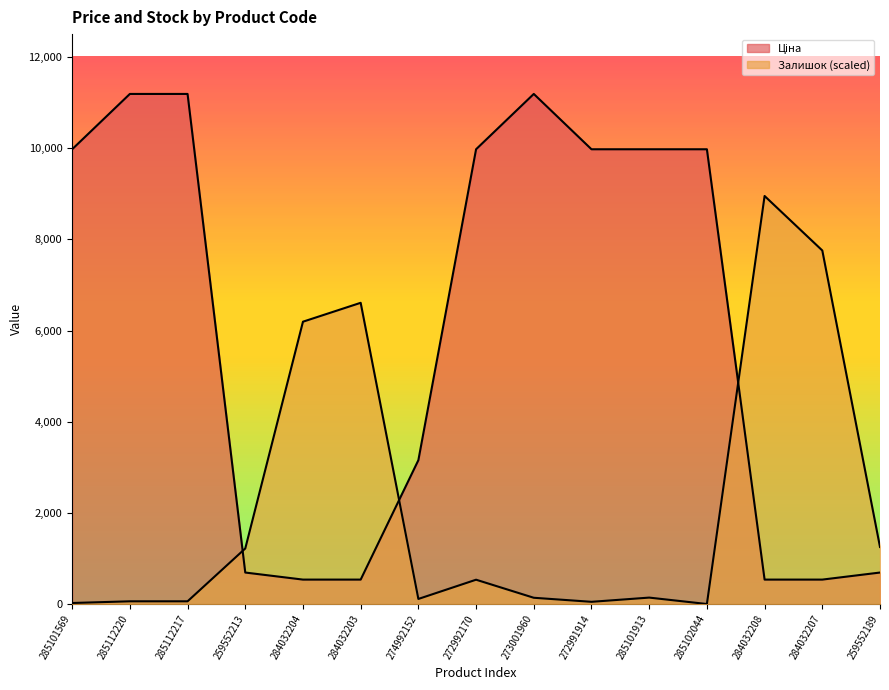

What is the difference between the highest and lowest values at 284032207?

7216.4